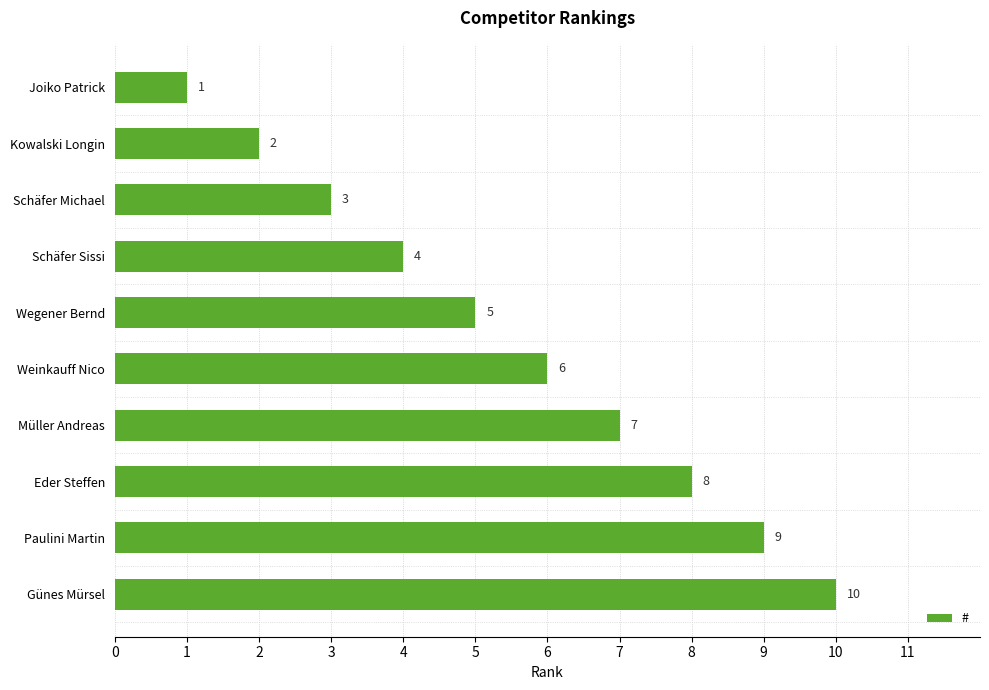

Rank the categories by value from lowest to highest.

Joiko Patrick, Kowalski Longin, Schäfer Michael, Schäfer Sissi, Wegener Bernd, Weinkauff Nico, Müller Andreas, Eder Steffen, Paulini Martin, Günes Mürsel